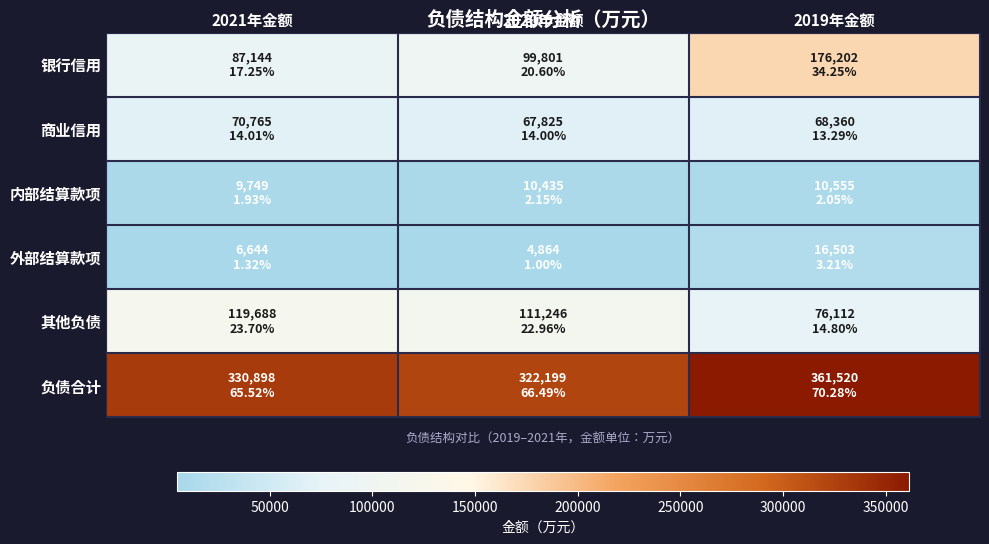

Rank the series by their maximum value, from lowest to highest.

内部结算款项, 外部结算款项, 商业信用, 其他负债, 银行信用, 负债合计